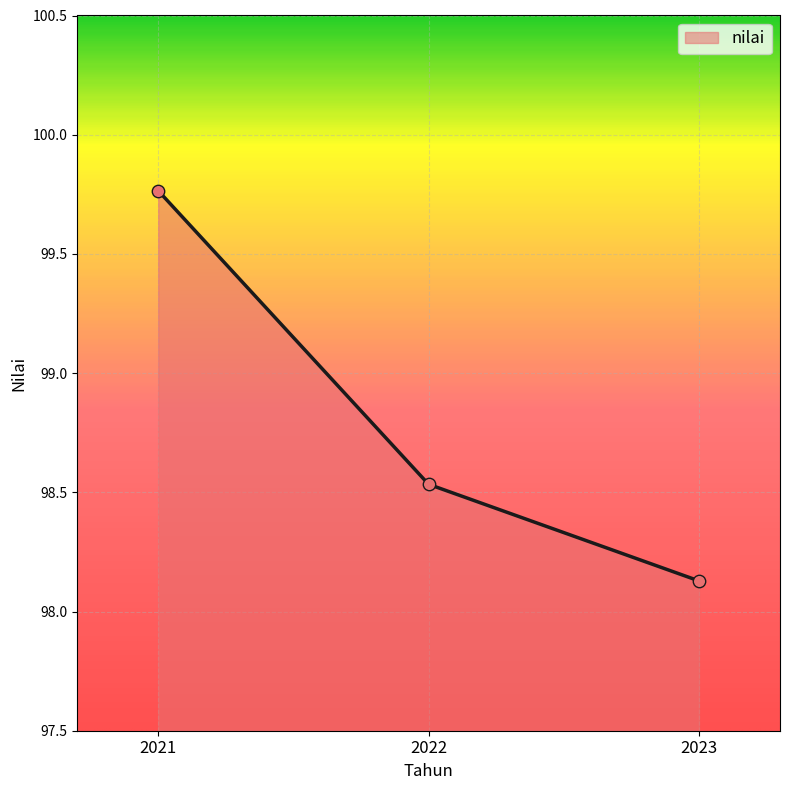

What is the change in value from 2021 to 2022?

-1.2